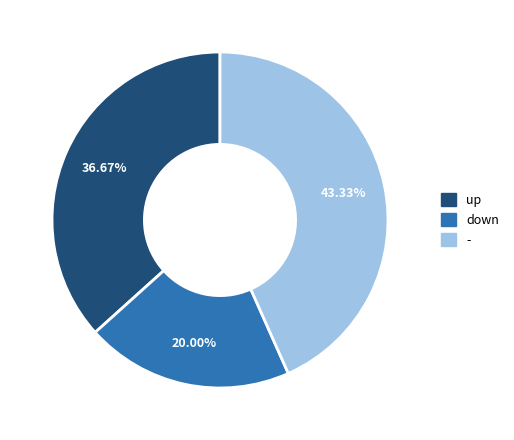

To the nearest percent, what portion does down represent?

20%